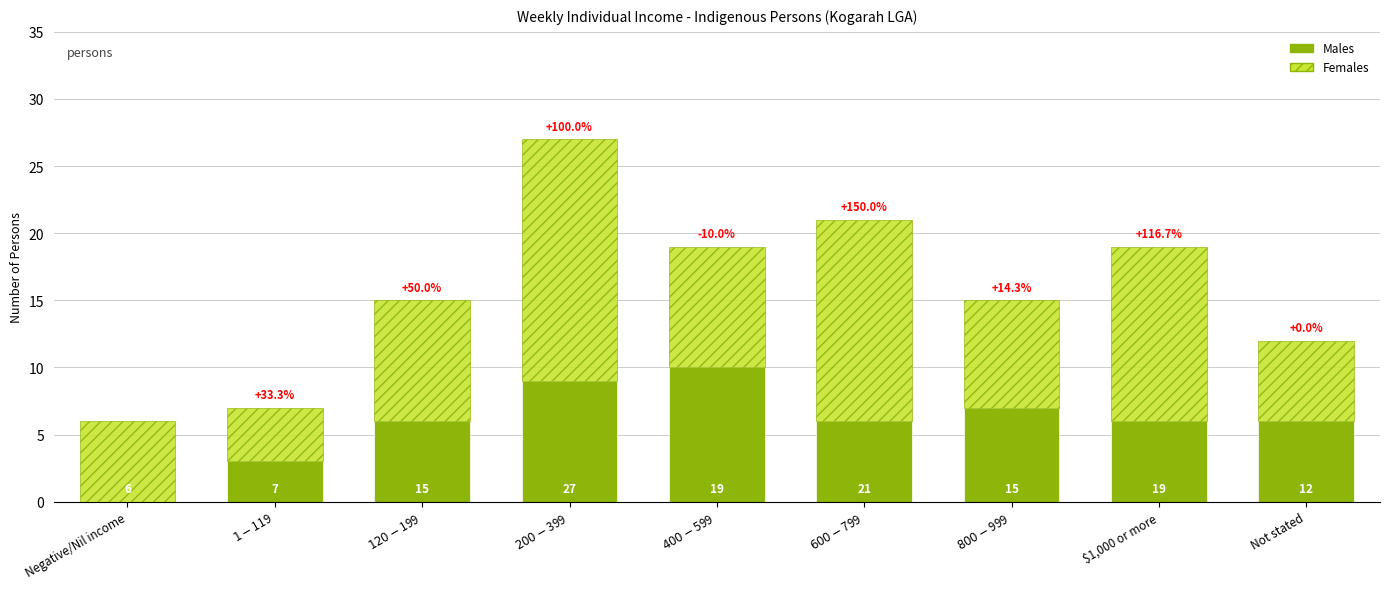

Which has a higher value, $120-$199 or Negative/Nil income?

$120-$199